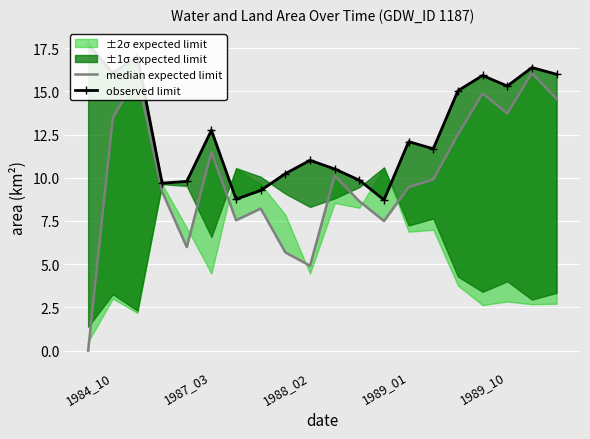

What is the difference between the observed limit values at 18 and 9?

5.4